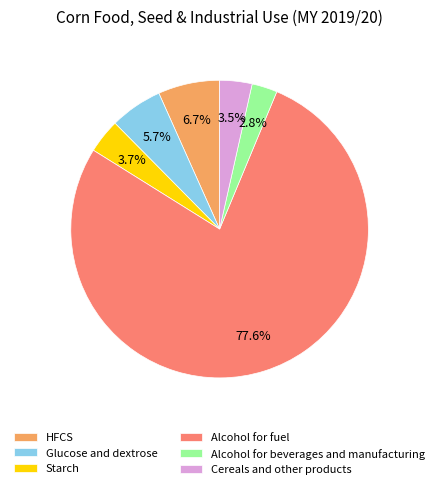

Is the sum of Glucose and dextrose and Alcohol for fuel greater than half?

Yes